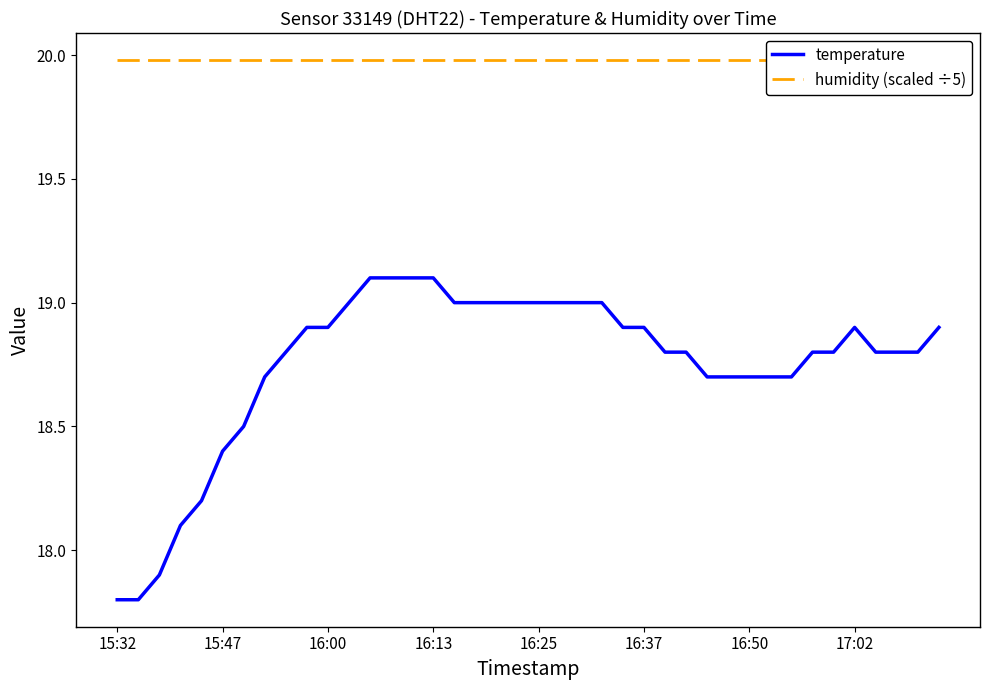

What is the highest value of the temperature series?

19.1